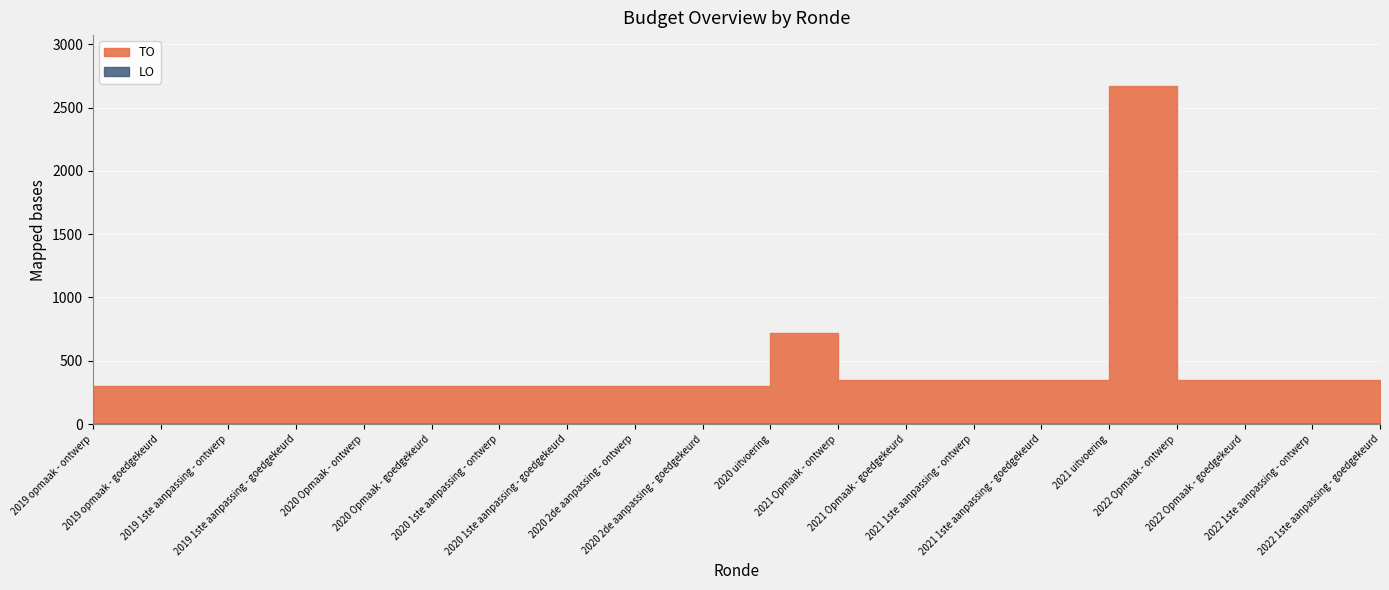

True or false: LO and TO intersect in this chart.

False